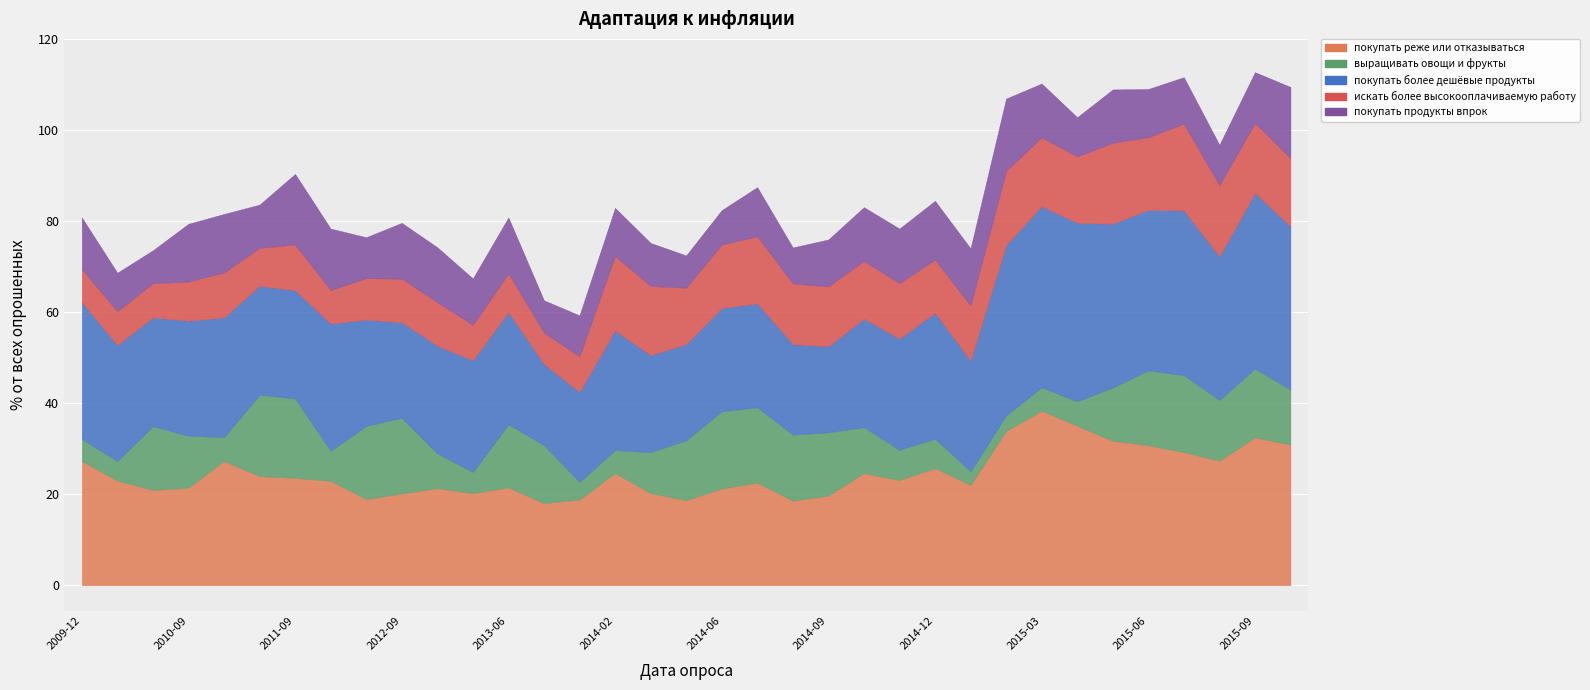

The value of покупать реже или отказываться at 2012-12 is 7.7. True or false?

False